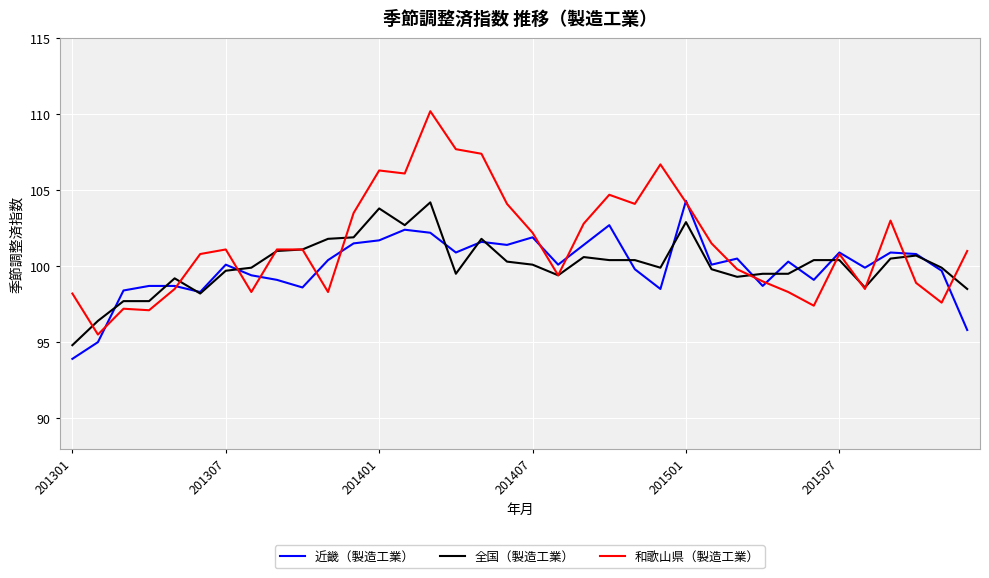

What is the greatest value displayed?

110.2